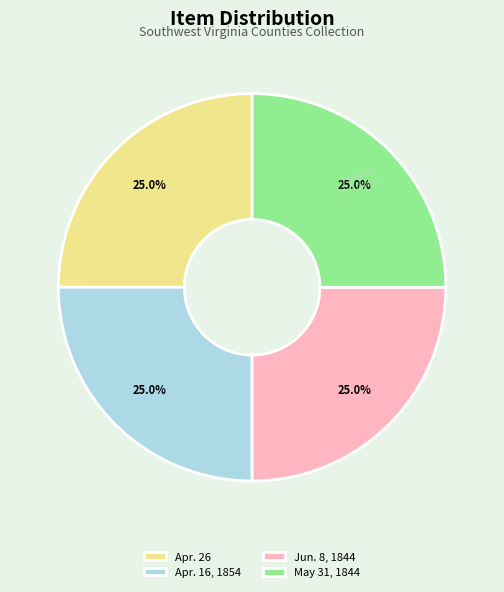

Combined, what portion of the pie is Apr. 26 and Jun. 8, 1844?

50.0%